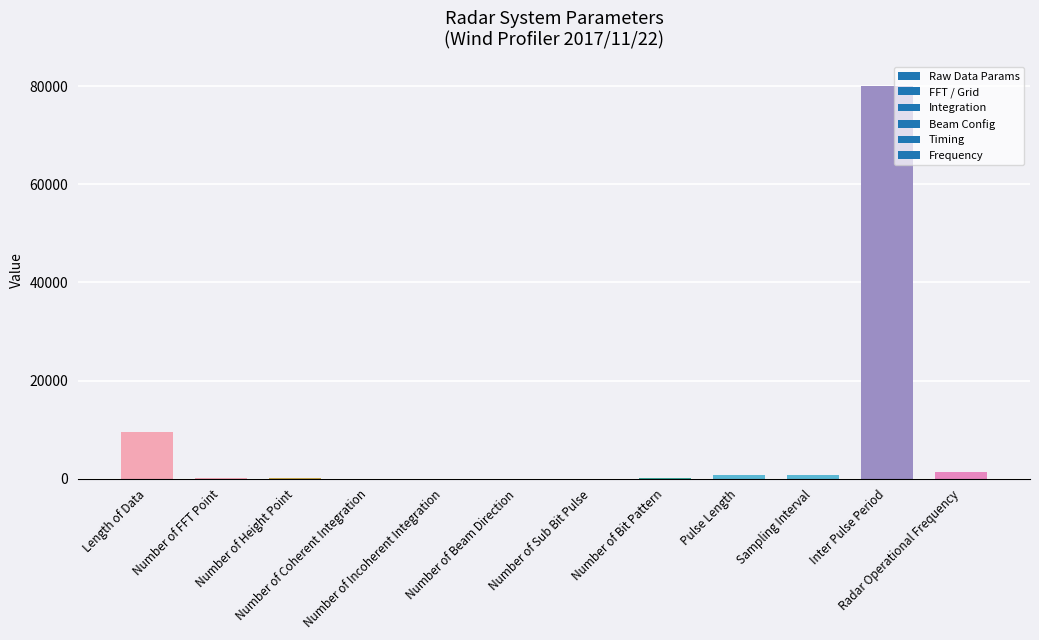

What is the maximum value shown in the chart?

80000